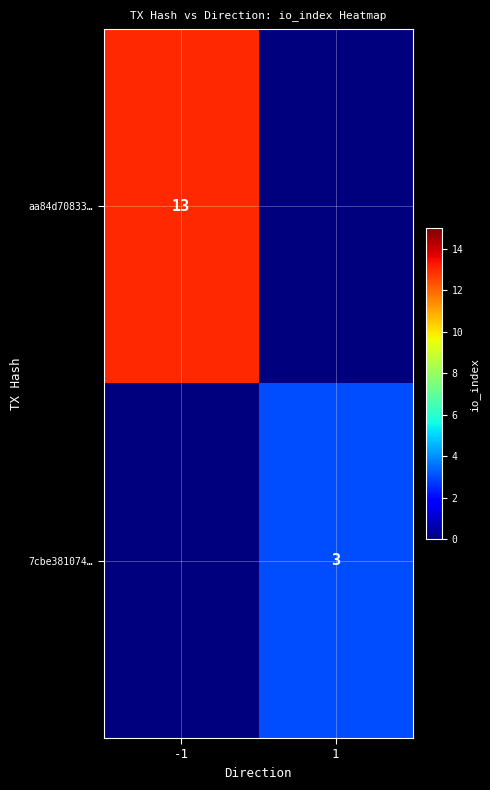

True or false: aa84d70833… has a value of 13 at -1.

True